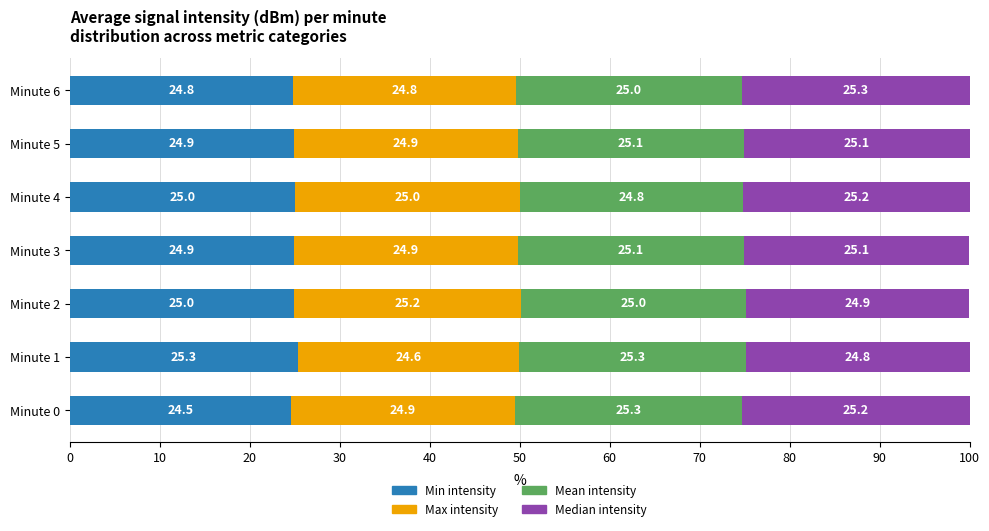

What is the total value across all series at Minute 3?

100.0